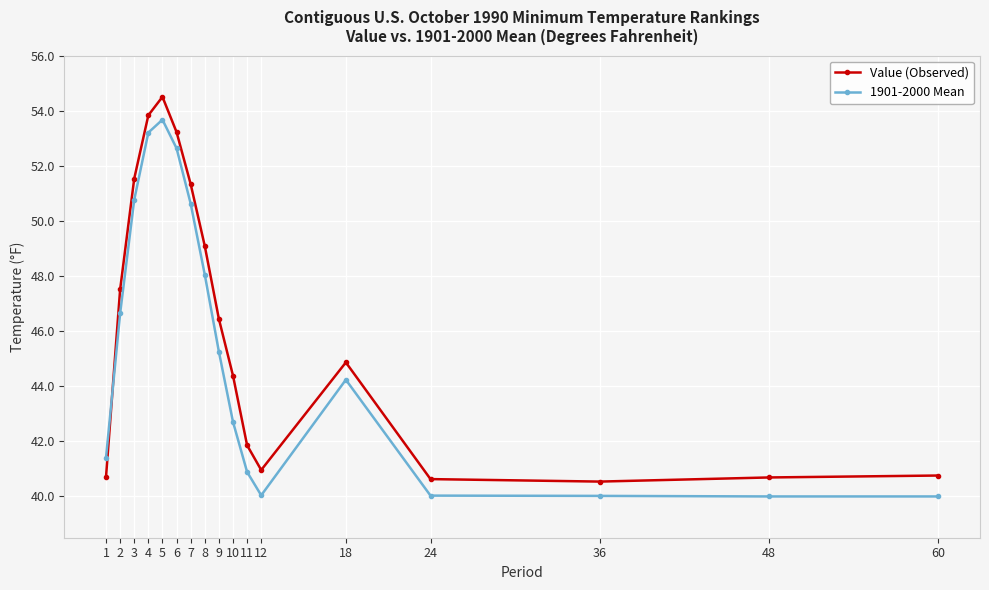

Which series has the largest total across all categories?

Value (Observed)